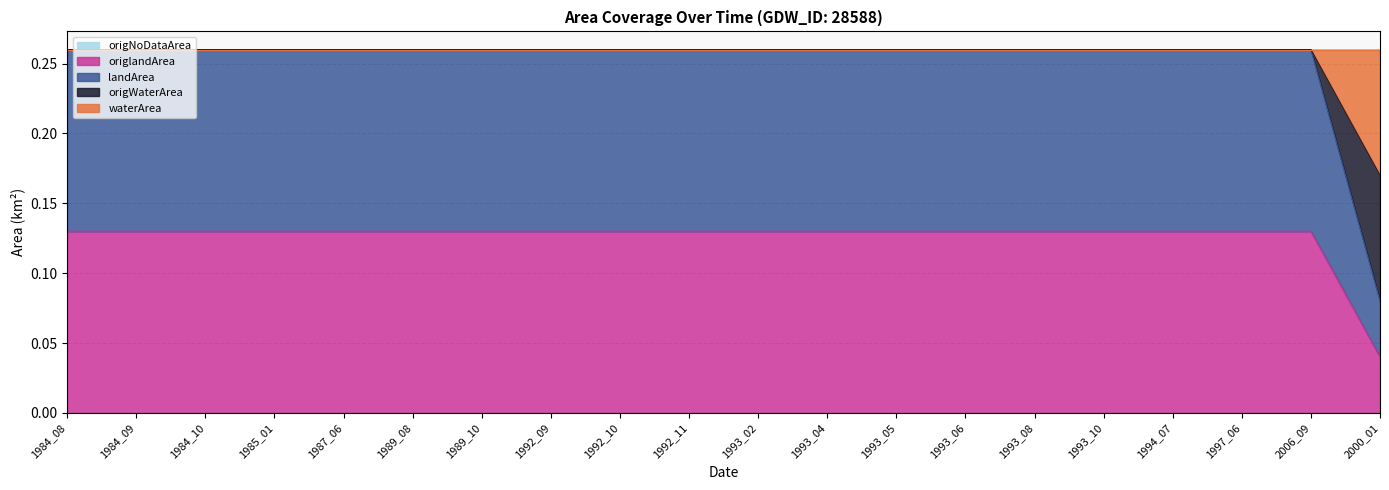

Which label corresponds to the smallest value in the chart?

2000_01